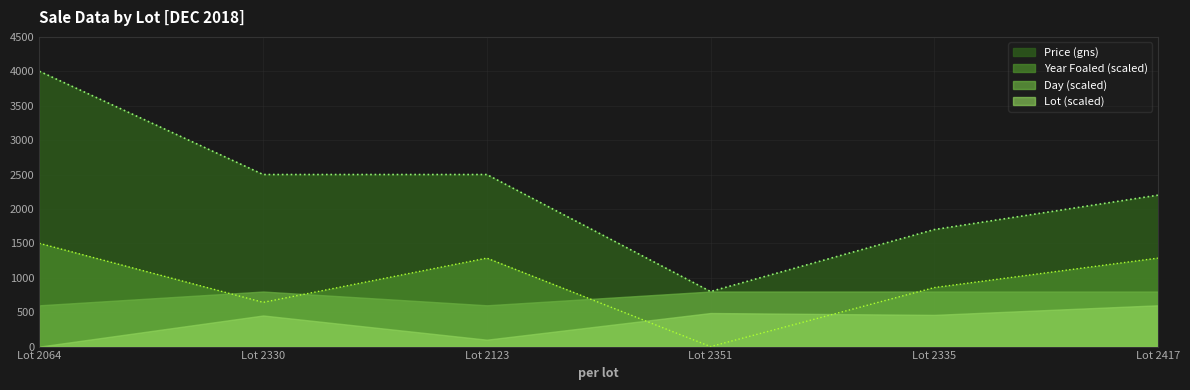

What is the maximum value shown in the chart?

4000.0